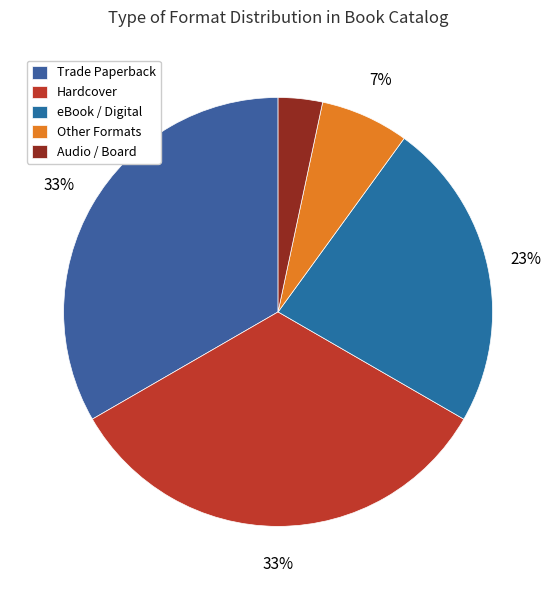

Does any single category account for the majority?

No